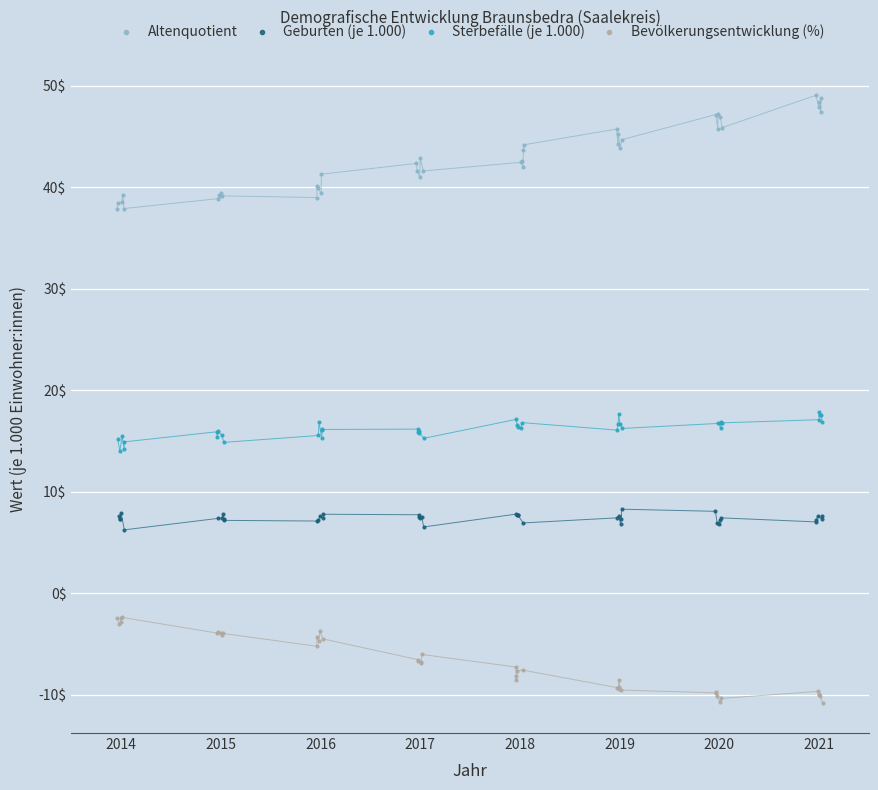

Which series contains the highest Y value?

Altenquotient